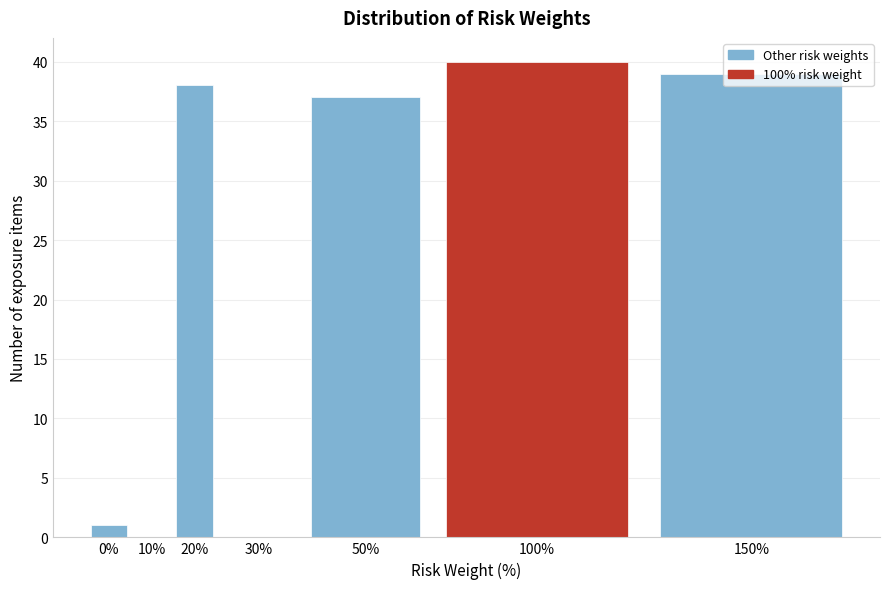

At which label is the value closest to 20?

50%